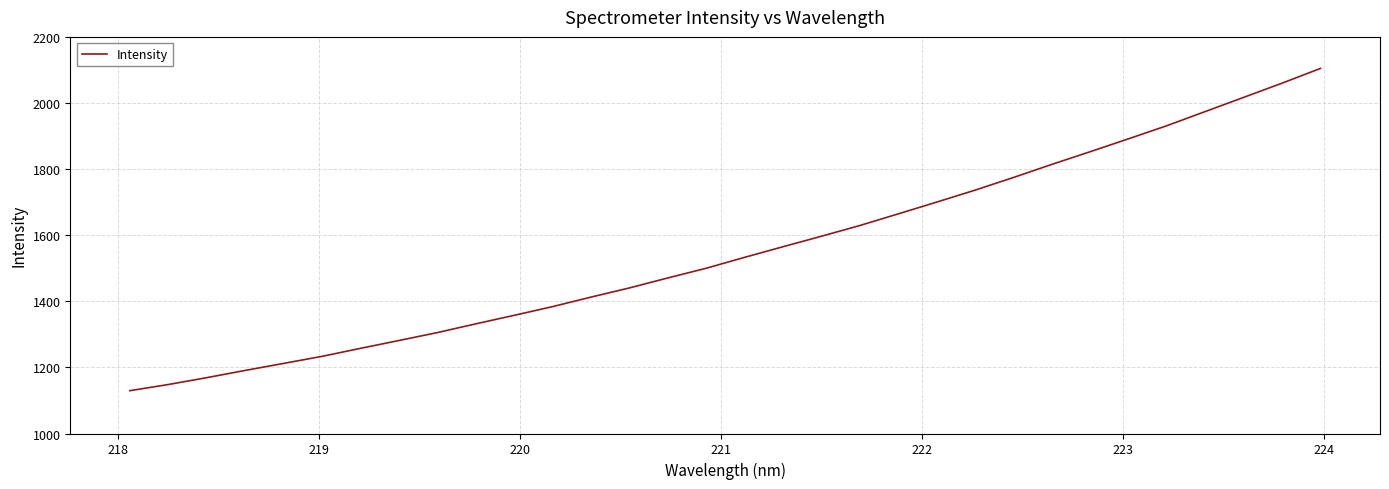

What is the minimum value shown in the chart?

1129.6